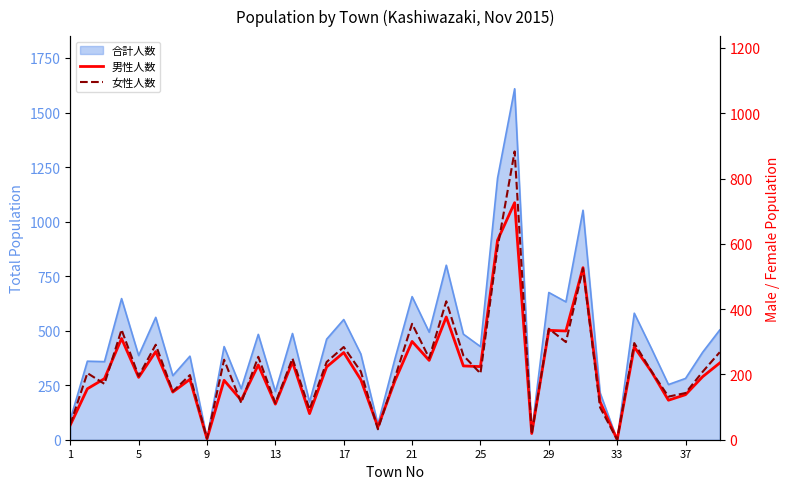

The value of 男性人数 at 37 is 193. True or false?

True